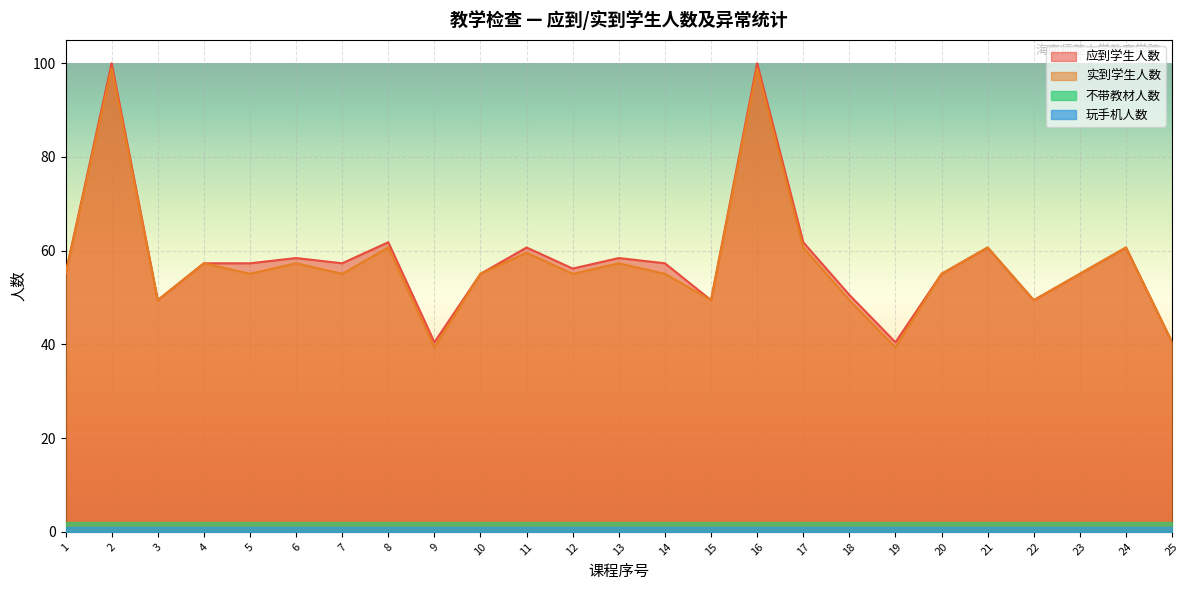

At which category does 应到学生人数 reach its first local valley?

3